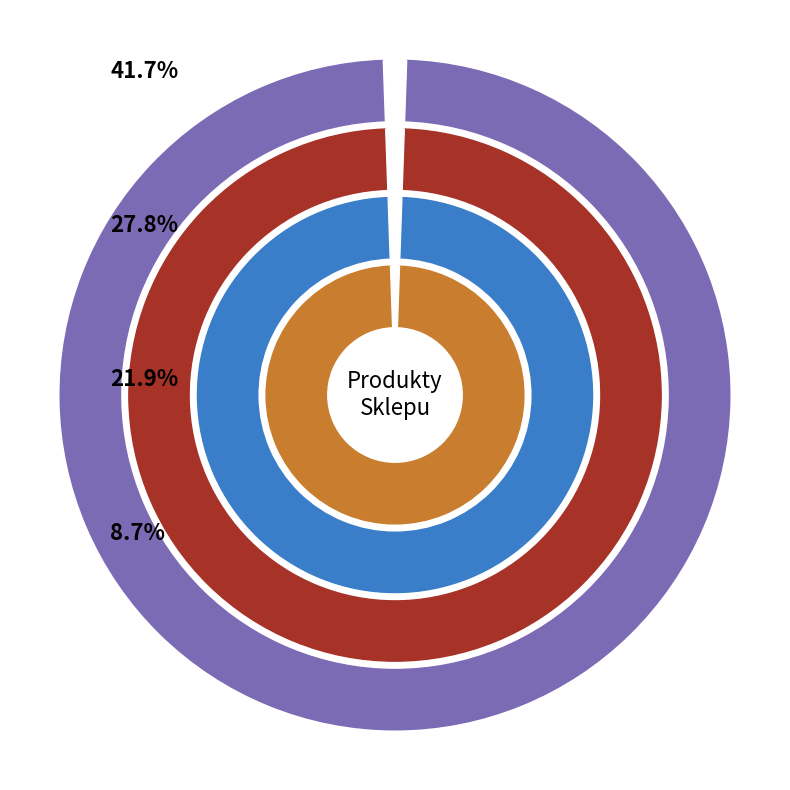

Combined, what portion of the pie is Ser topiony 150g and Ananas565 340g?

21.7%